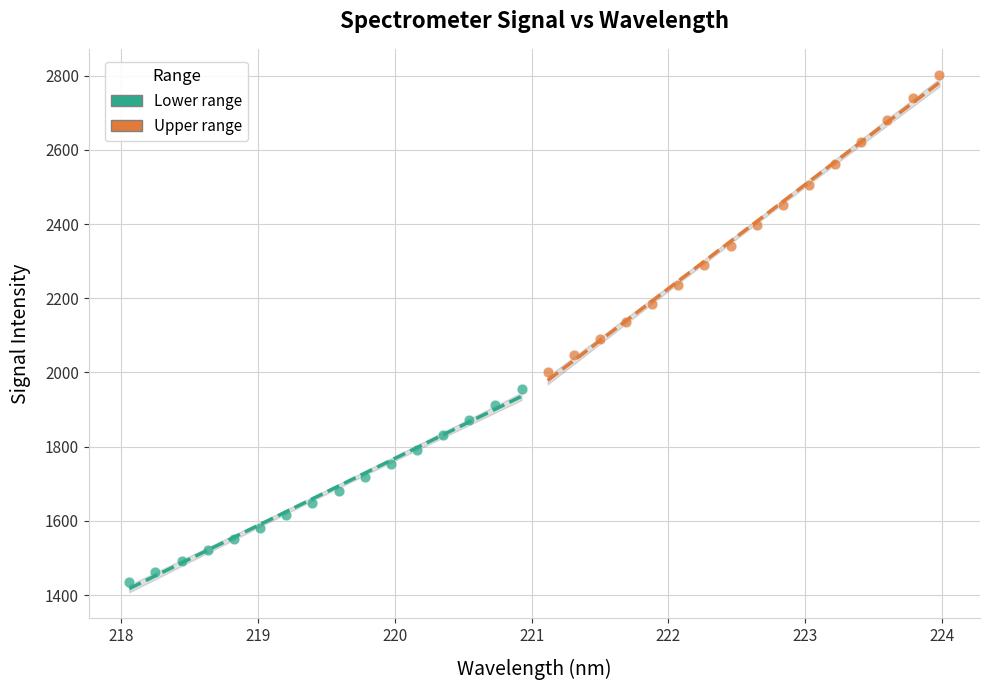

Which series contains the highest Y value?

Upper range